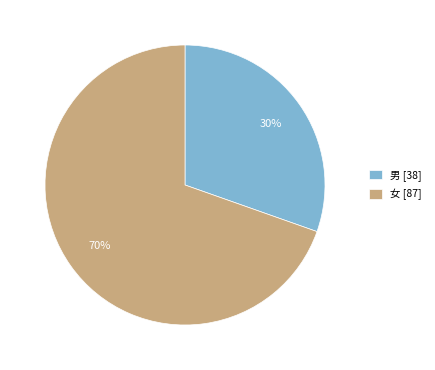

Is it true that 女 [87] is 79% of the pie?

False